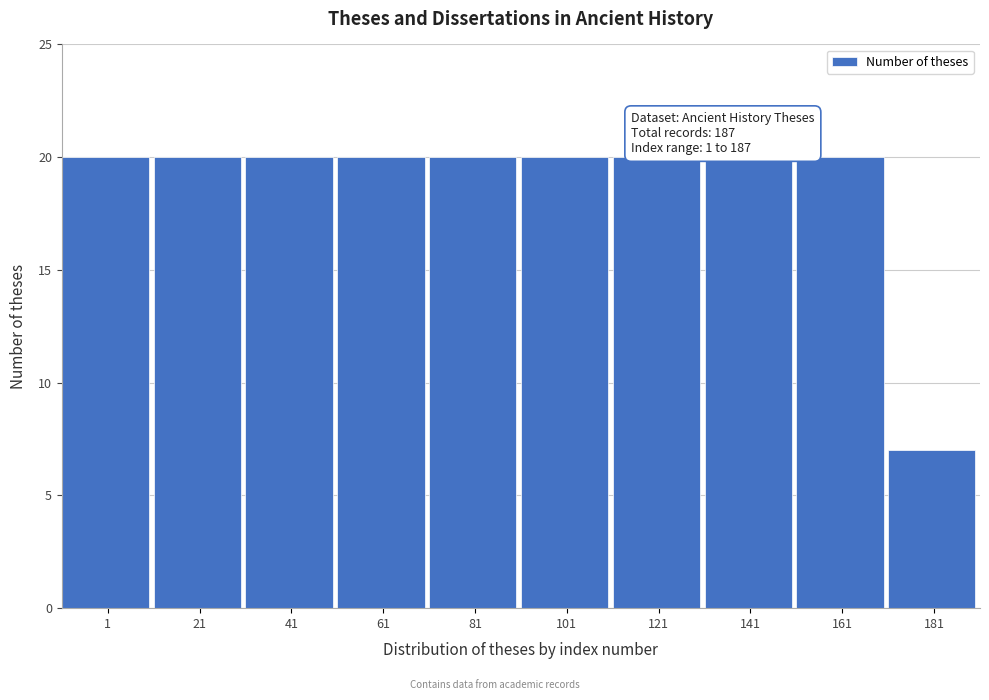

Reading right to left, what are all the values shown in this chart?

7	20	20	20	20	20	20	20	20	20